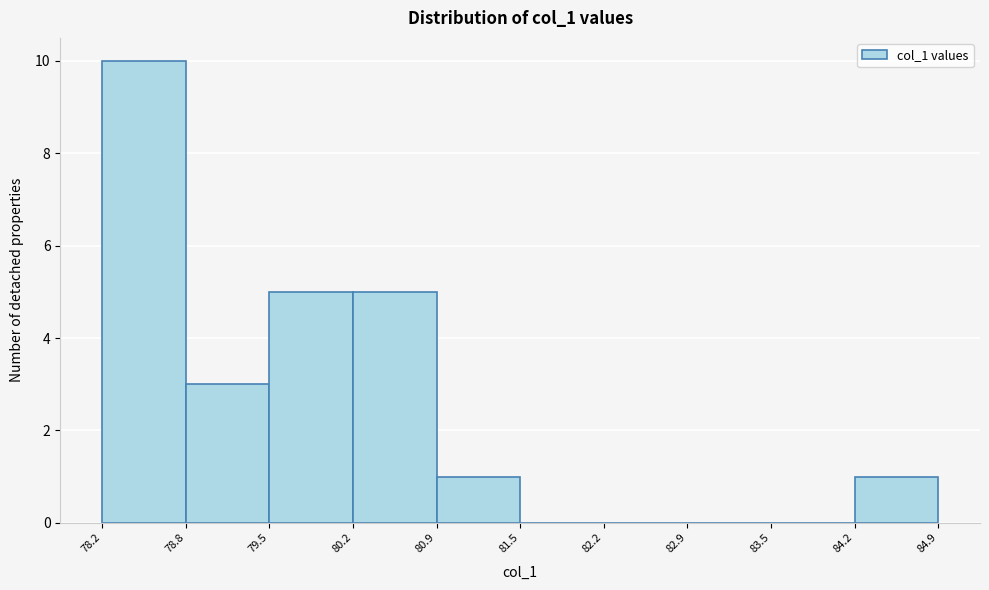

Reading left to right, transcribe this chart: for each bar, give the range it covers on the x-axis and its height. The values are not printed on the chart, so give them approximately, as read against the axis.

78.2 to 78.8: 10
78.8 to 79.5: 3
79.5 to 80.2: 5
80.2 to 80.9: 5
80.9 to 81.5: 1
81.5 to 82.2: 0
82.2 to 82.9: 0
82.9 to 83.5: 0
83.5 to 84.2: 0
84.2 to 84.9: 1